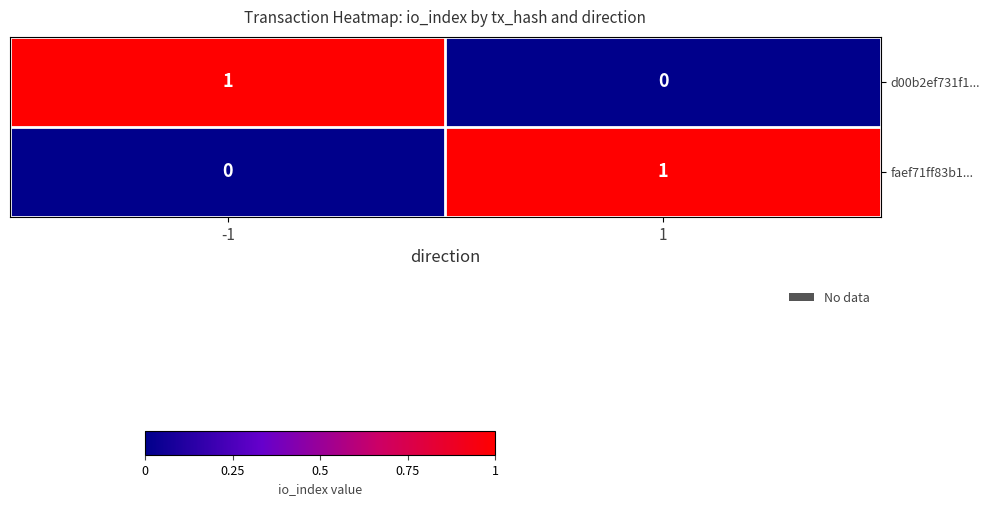

List the labels in order of faef71ff83b1... value, smallest first.

-1, 1